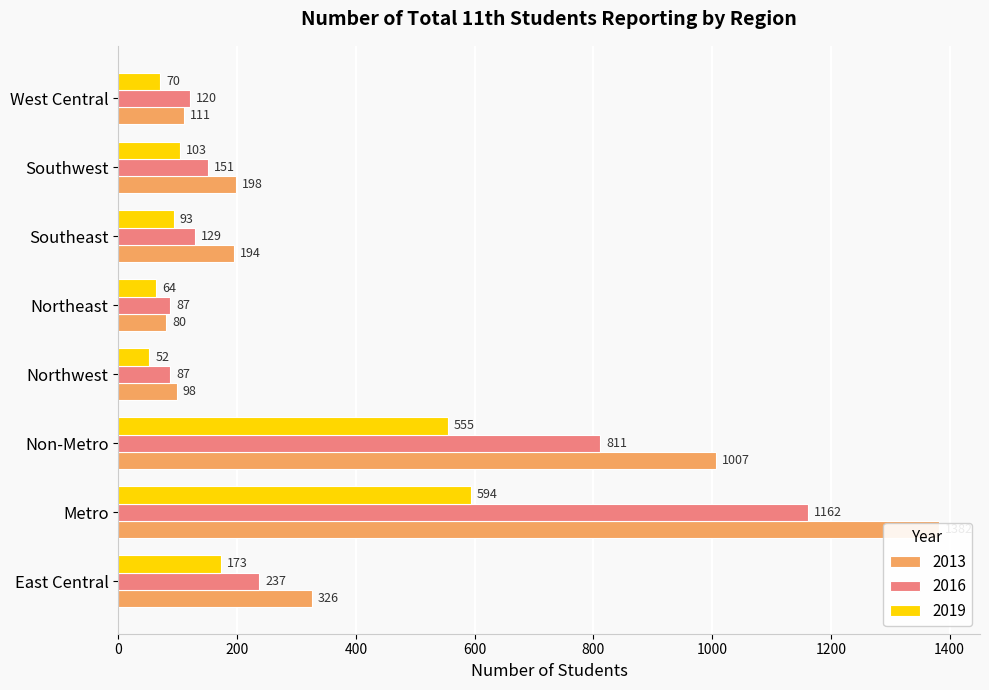

Between Southwest and Northeast, which is larger?

Southwest